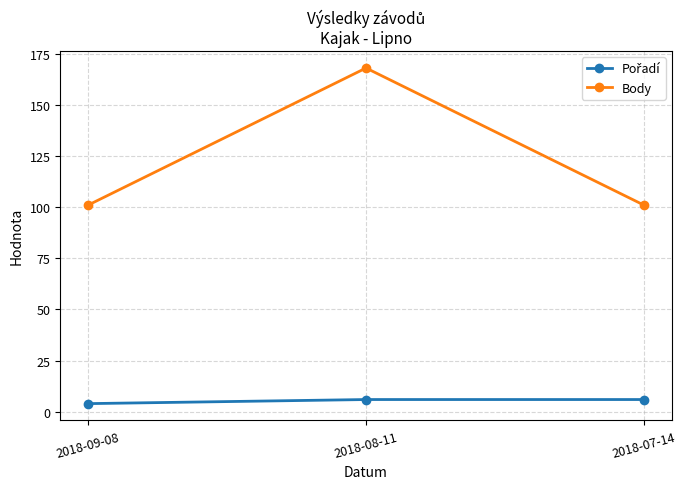

What is the difference between the maximum and minimum values in the Body series?

67